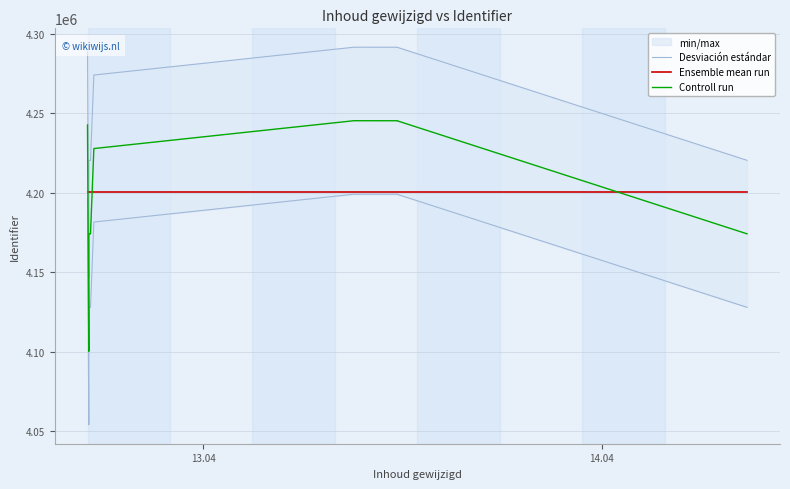

True or false: Ensemble mean run has a value of 1731182.5 at 8.

False